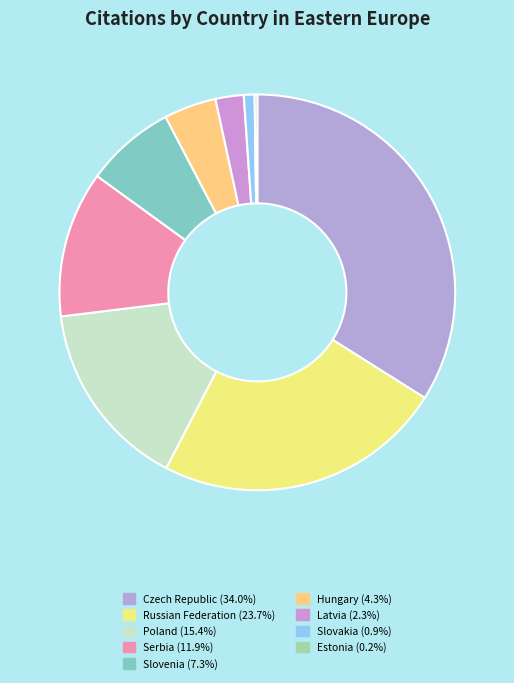

Rank the categories by value from highest to lowest.

Czech Republic, Russian Federation, Poland, Serbia, Slovenia, Hungary, Latvia, Slovakia, Estonia